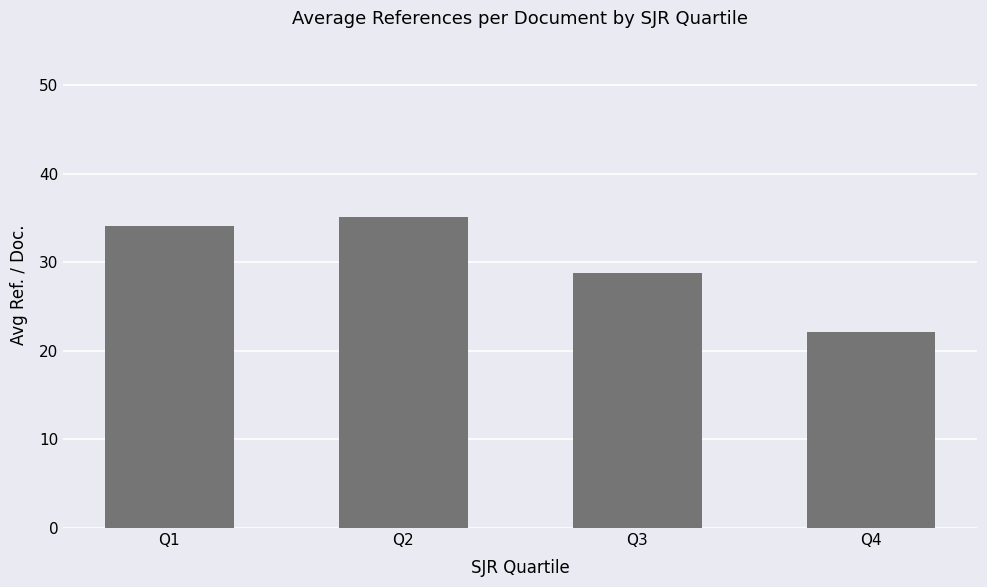

Reading left to right, list all the values displayed in this chart.

34.1	35.1	28.7	22.2